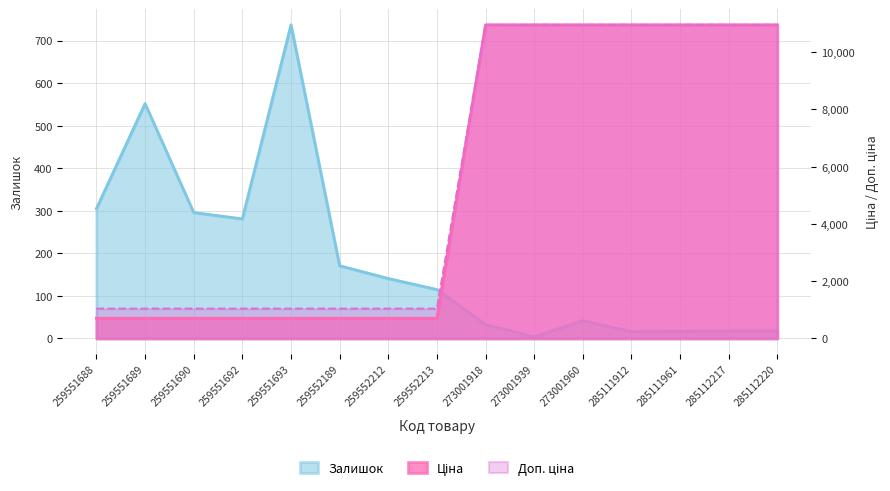

What is the difference between the second highest and second lowest values in the Залишок series?

536.0